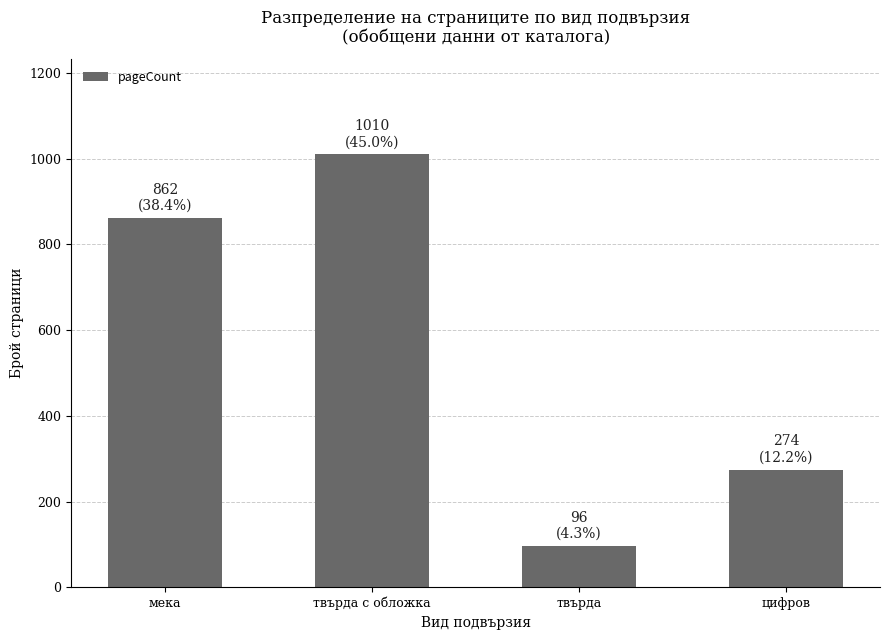

What is the approximate value at твърда?

96